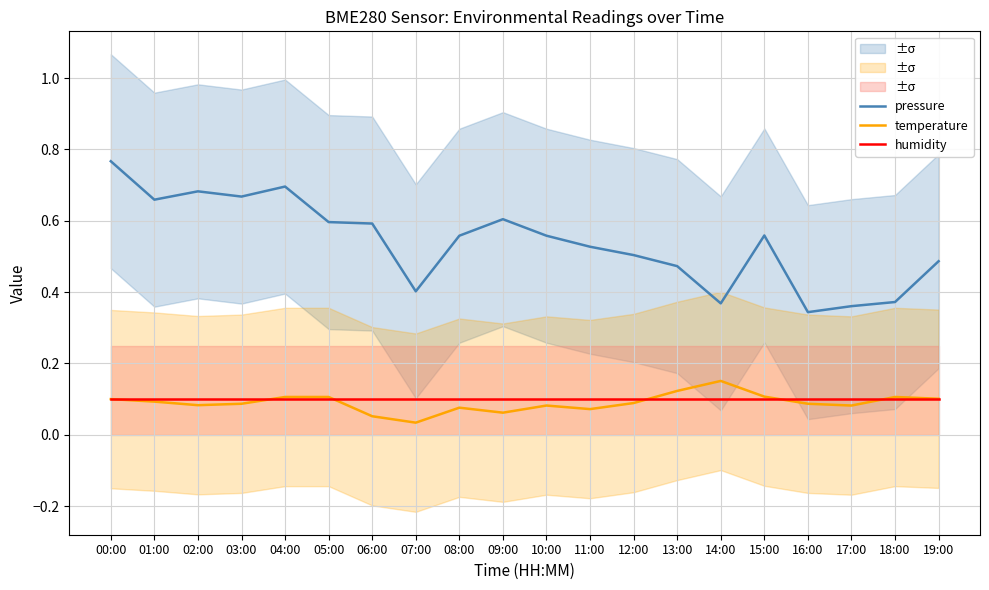

True or false: temperature has more than 0 interior local peaks.

True